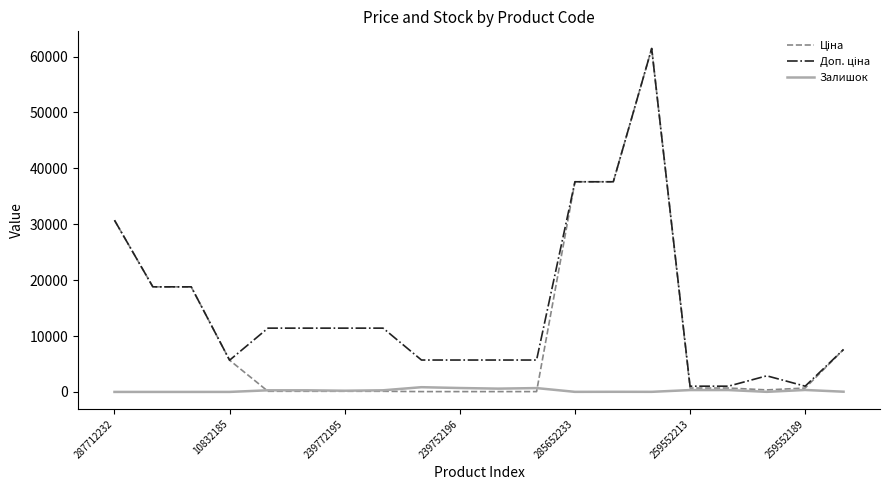

What is the greatest value displayed?

61434.3